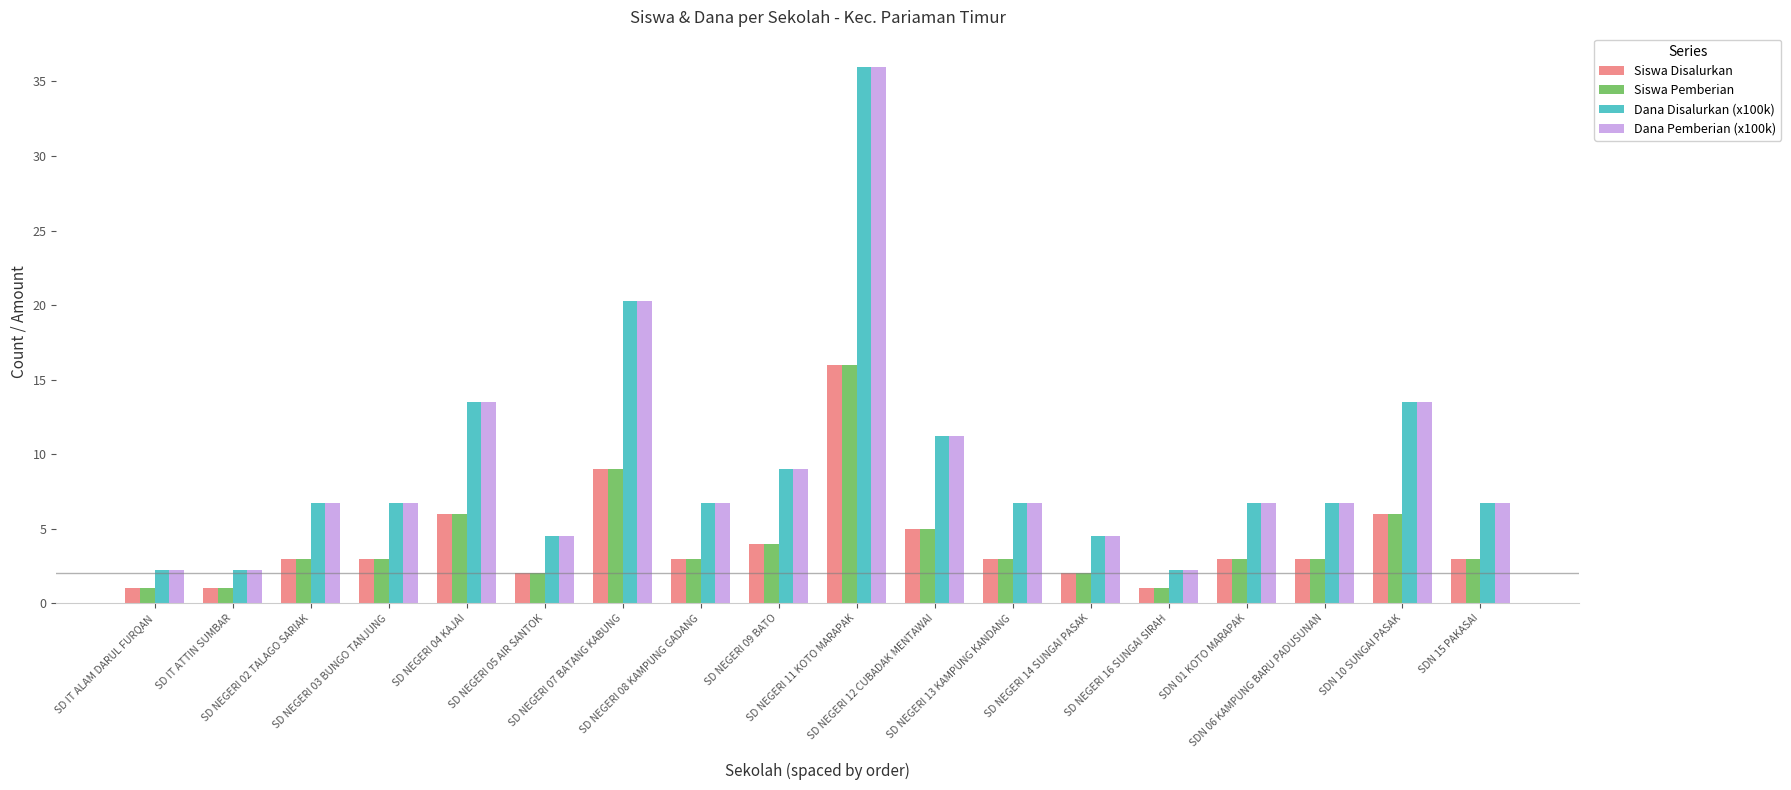

How many bars are there in total?

72